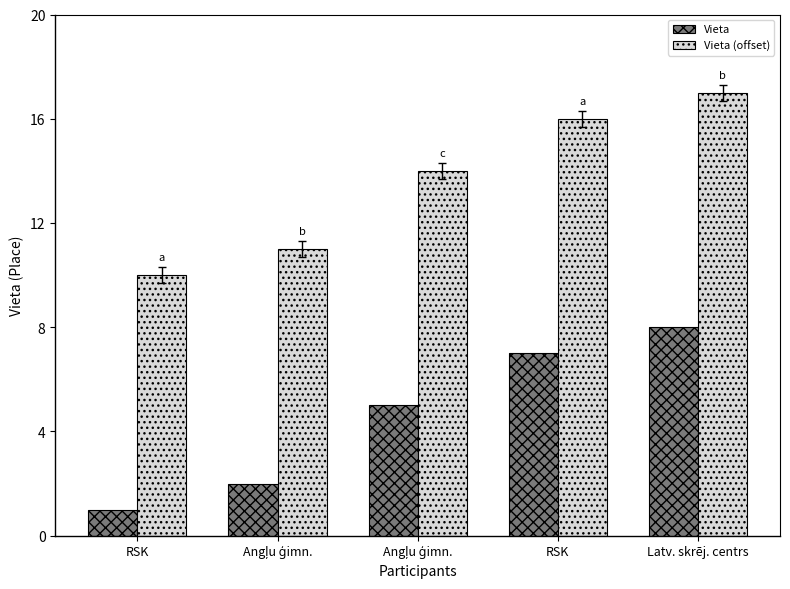

At how many categories does at least one series exceed 13?

3